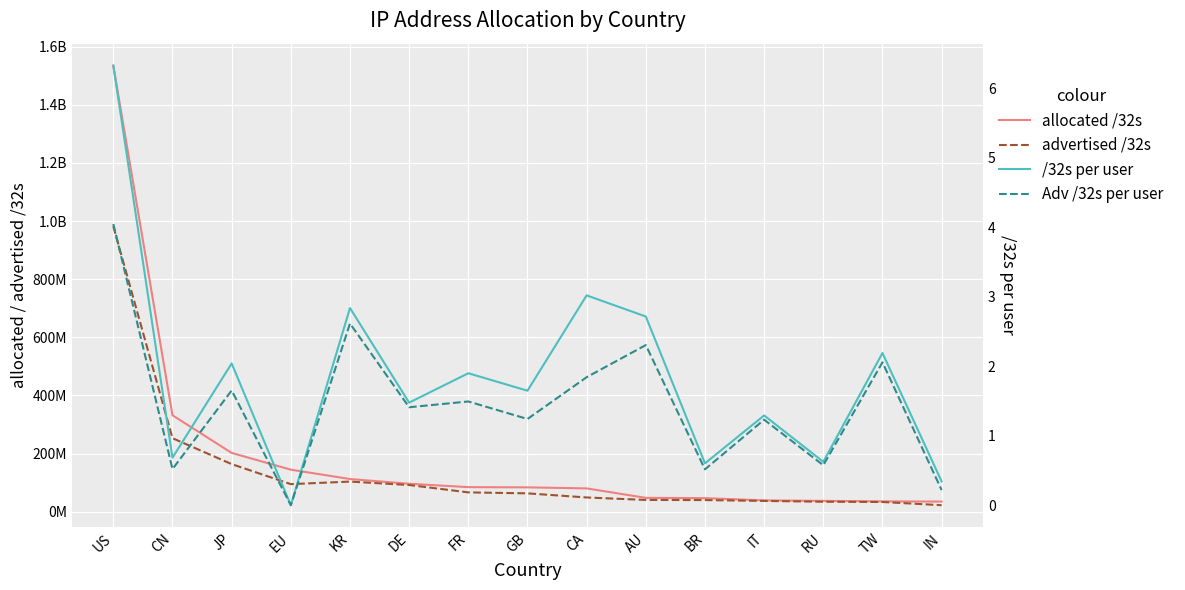

What is the approximate value of /32s per user at TW?

2.2